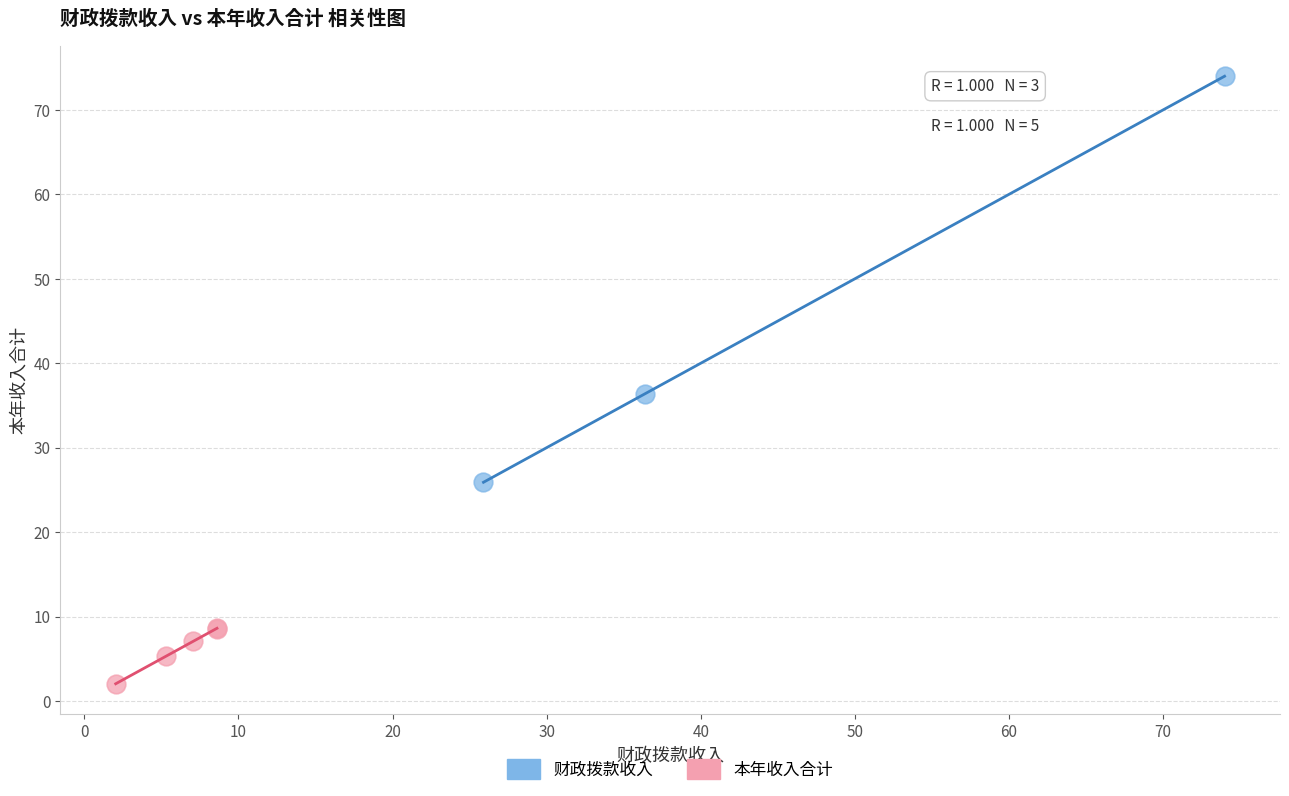

Which series has the largest Y range (max minus min)?

财政拨款收入